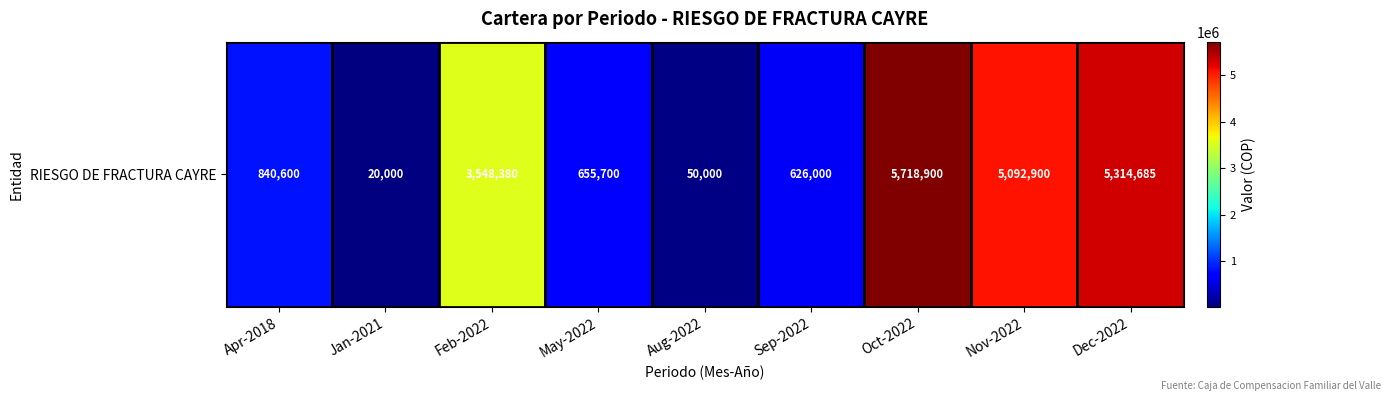

Reading left to right, list all the values displayed in this chart.

Apr-2018=840600	Jan-2021=20000	Feb-2022=3548380	May-2022=655700	Aug-2022=50000	Sep-2022=626000	Oct-2022=5718900	Nov-2022=5092900	Dec-2022=5314685